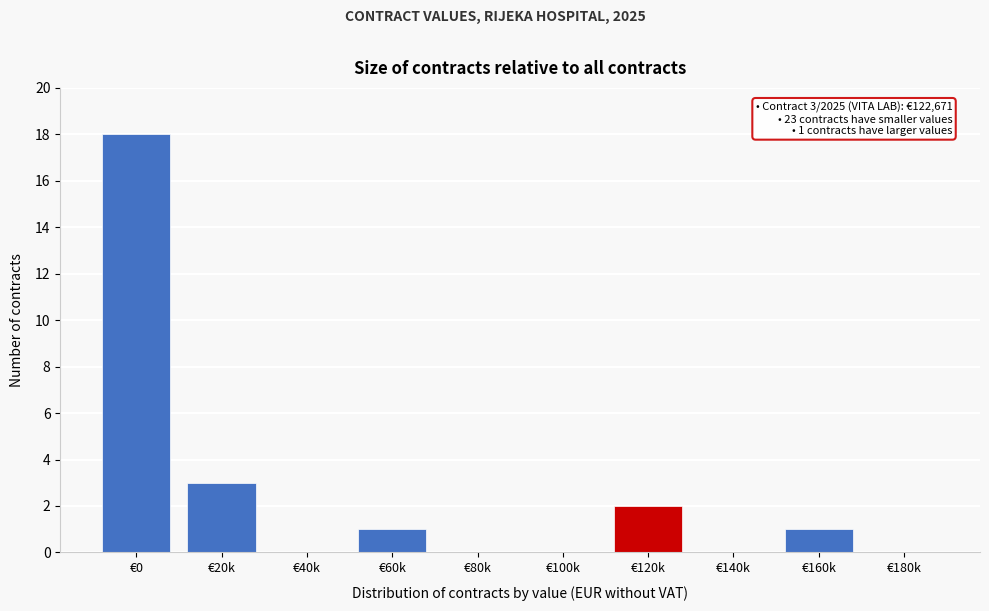

Reading left to right, list all the values displayed in this chart.

€0=18	€20k=3	€40k=0	€60k=1	€80k=0	€100k=0	€120k=2	€140k=0	€160k=1	€180k=0